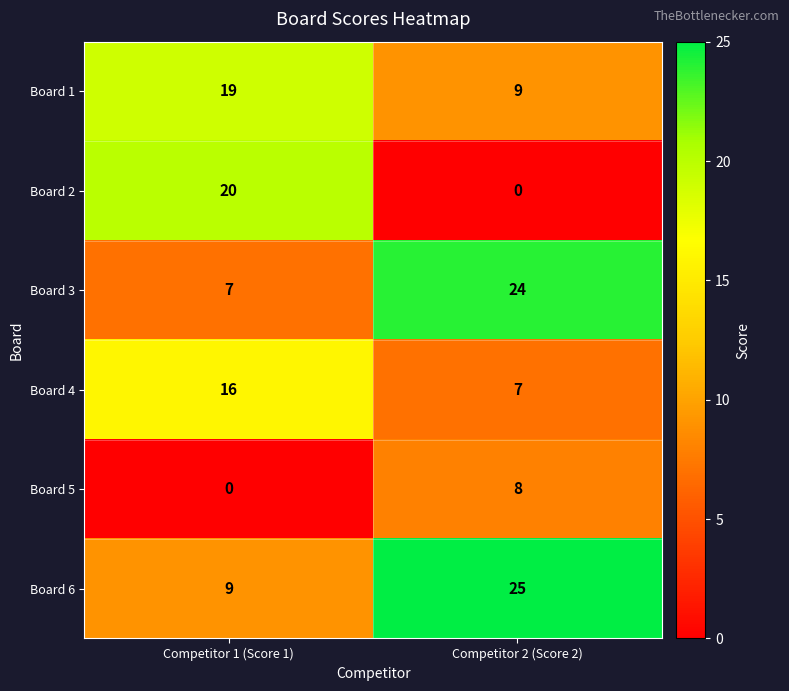

Which series has the largest total across all categories?

Board 6